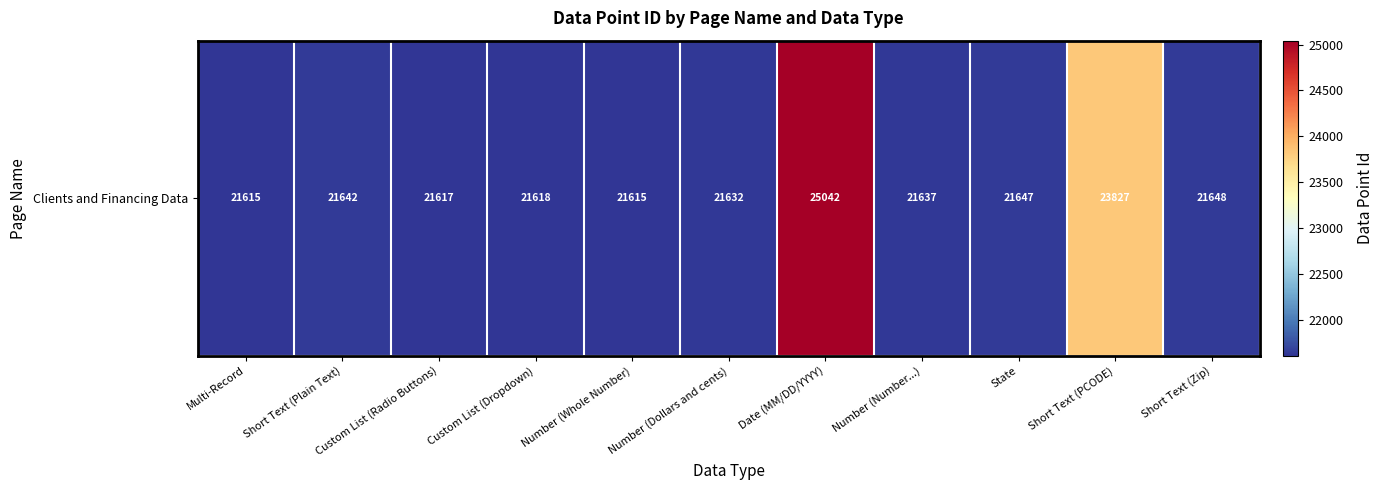

The chart shows a value of 21618 at Custom List (Dropdown). True or false?

True